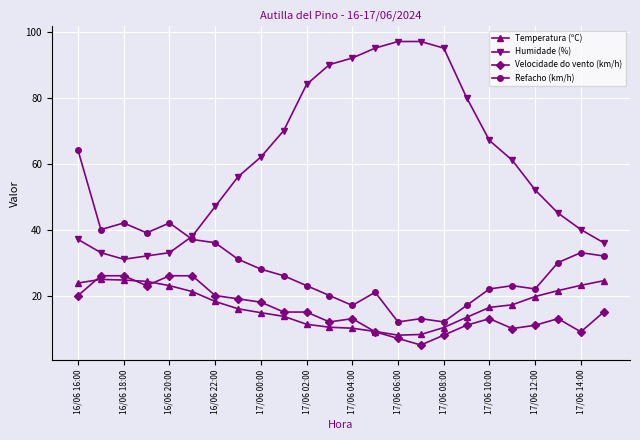

What is the value of the Temperatura (ºC) point at the 18th from the left?

13.4